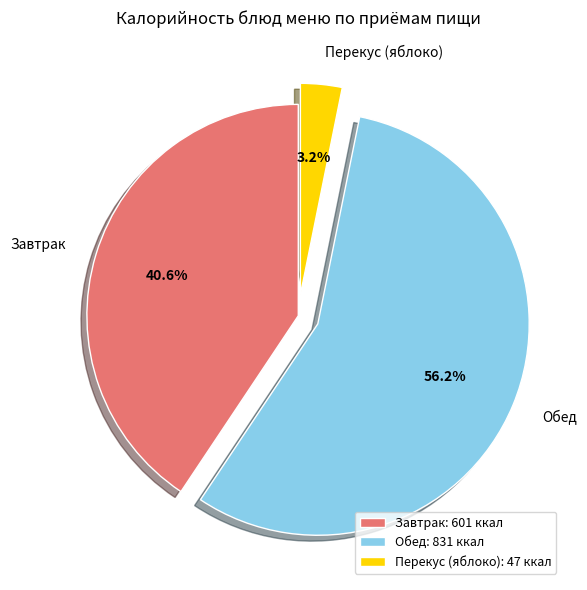

What is the total percentage of Завтрак and Обед?

96.8%